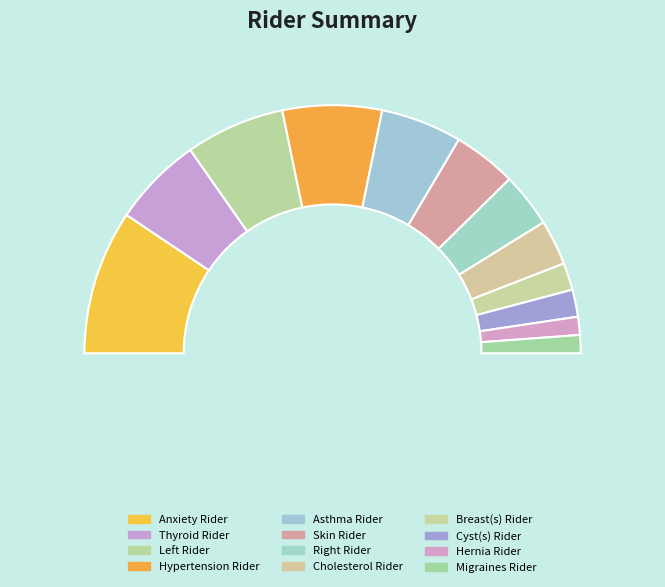

Count the number of slices in the pie.

12